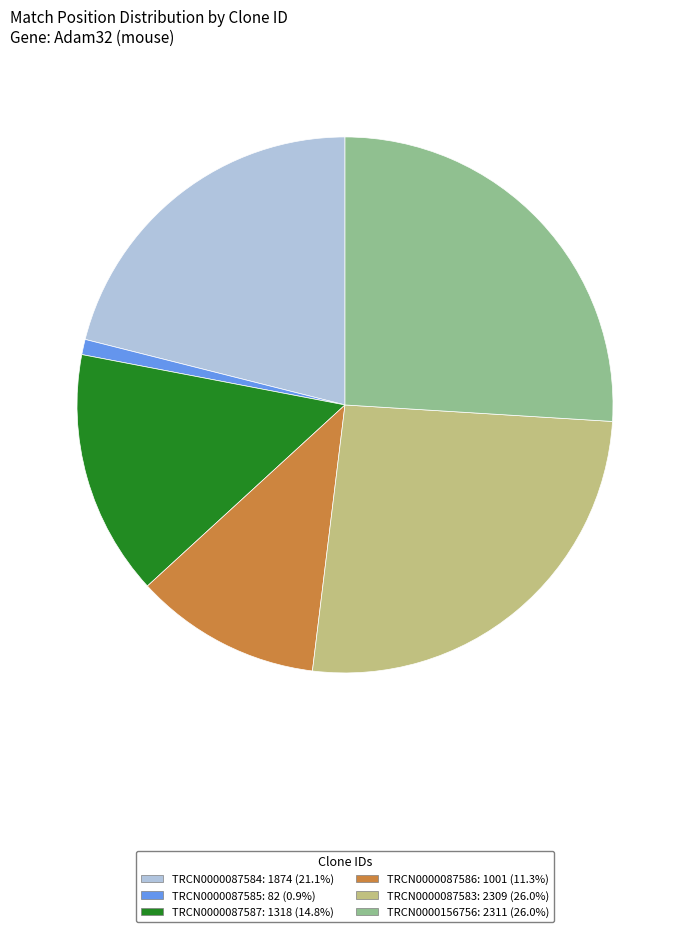

Is there any slice that represents more than half of the pie?

No